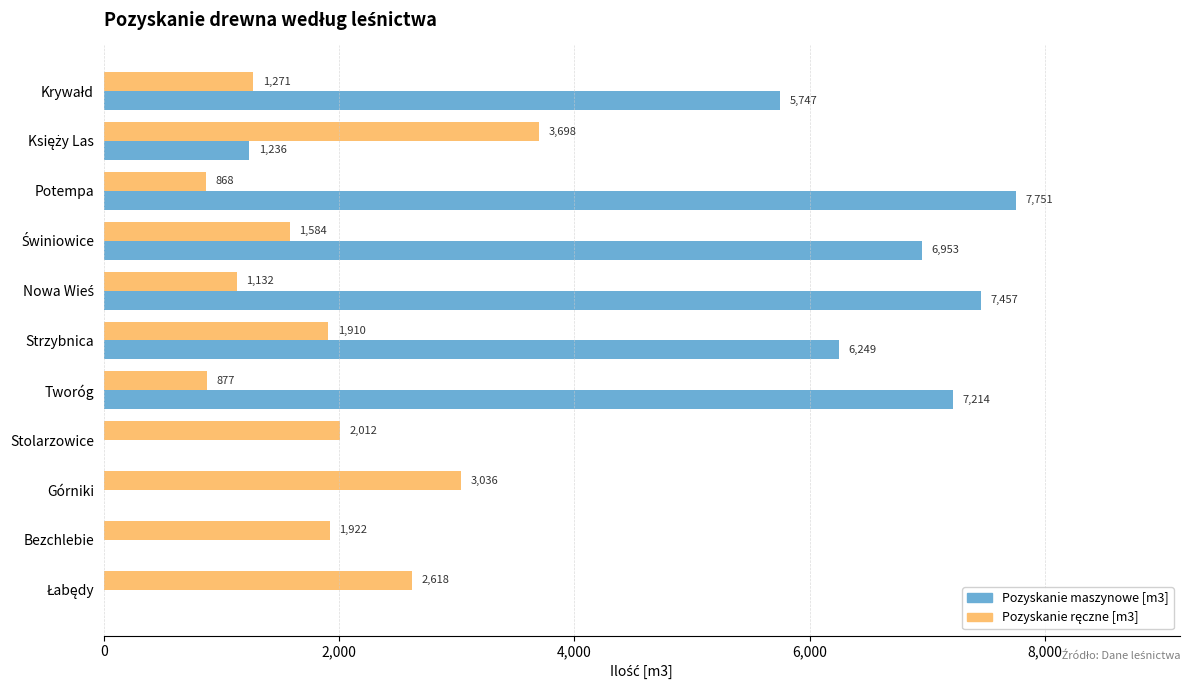

Which label corresponds to the largest value in the chart?

Potempa